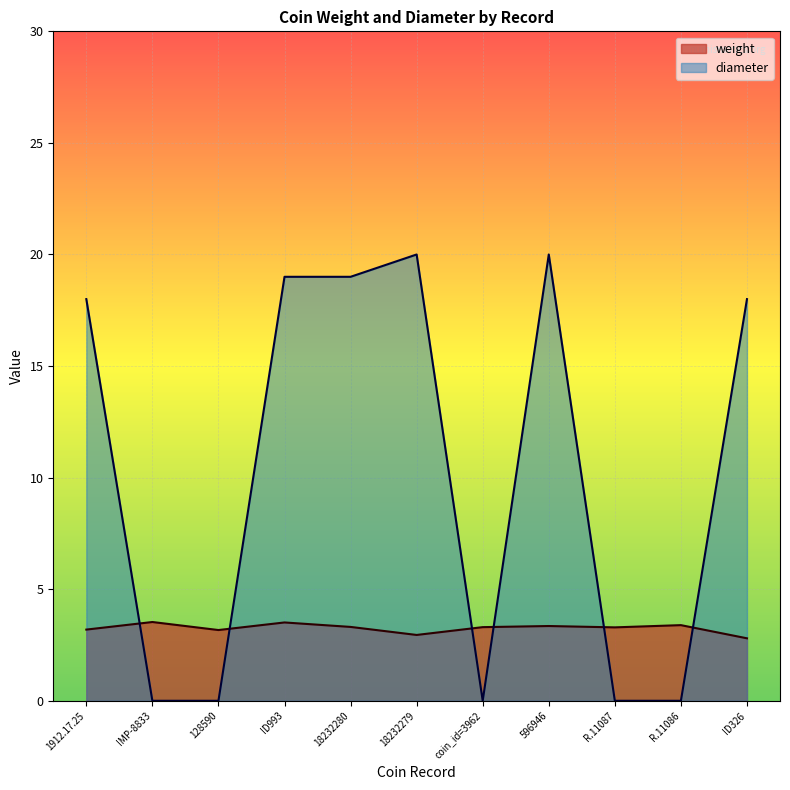

What is the highest value of the diameter series?

20.0